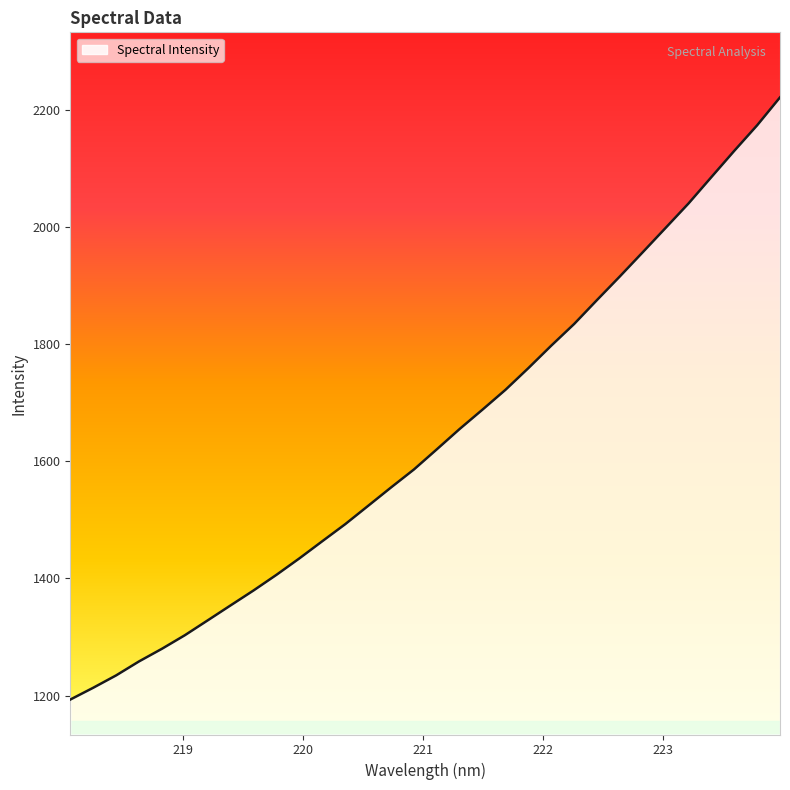

What is the difference between the maximum and minimum values?

1028.2